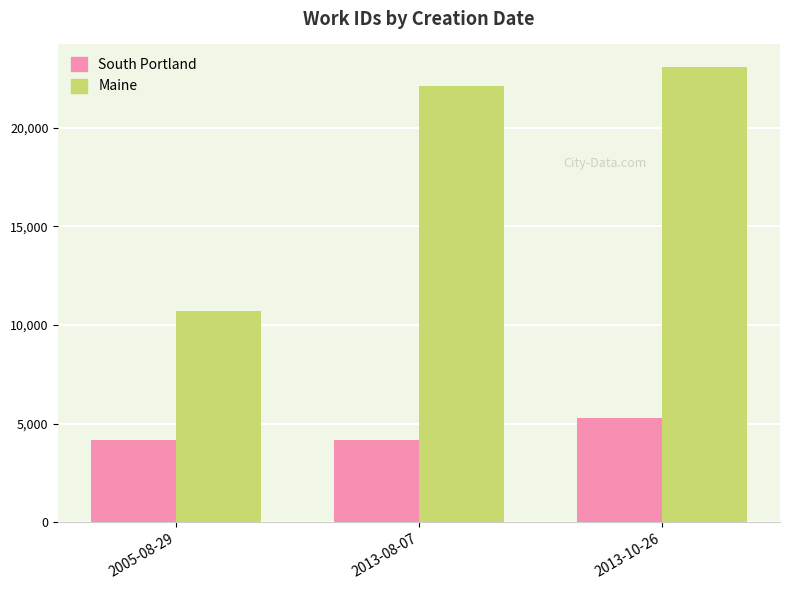

What is the spread (max minus min) of values at 2005-08-29?

6566